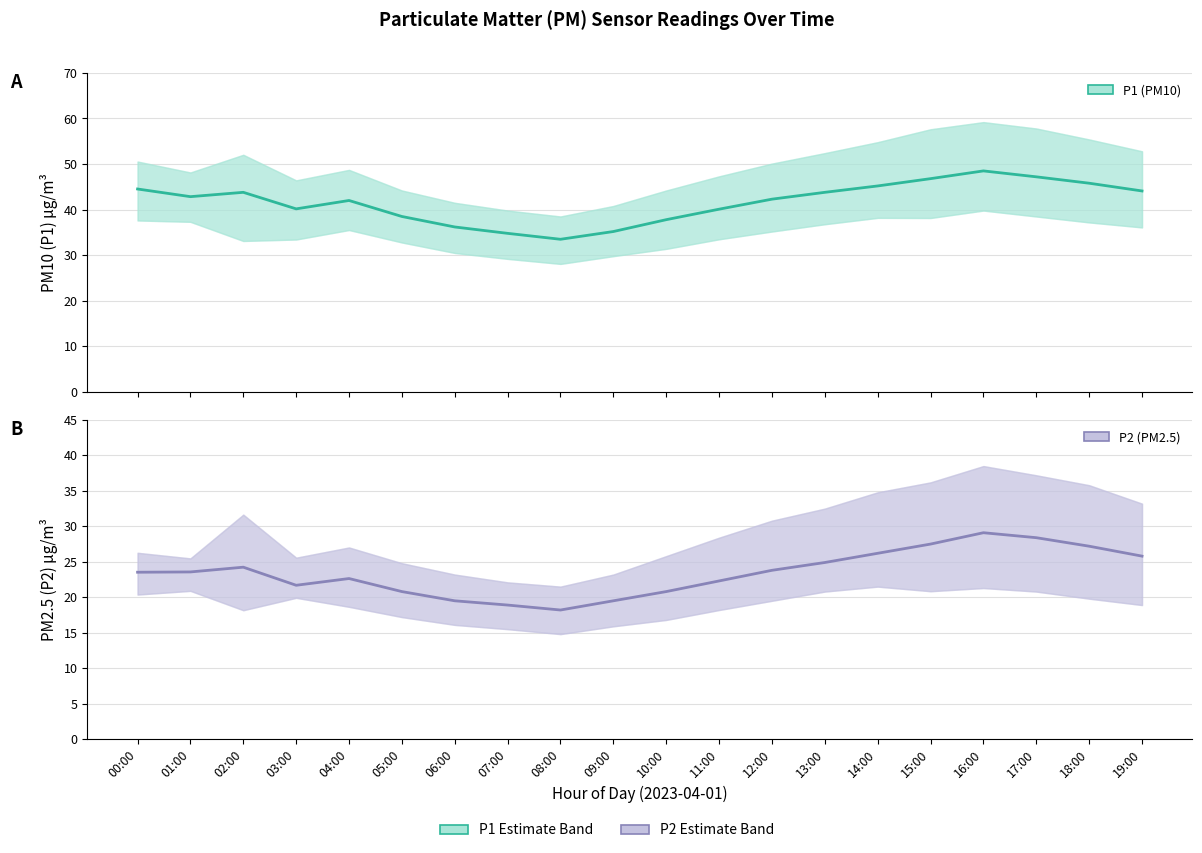

True or false: P2 and P1 intersect in this chart.

False